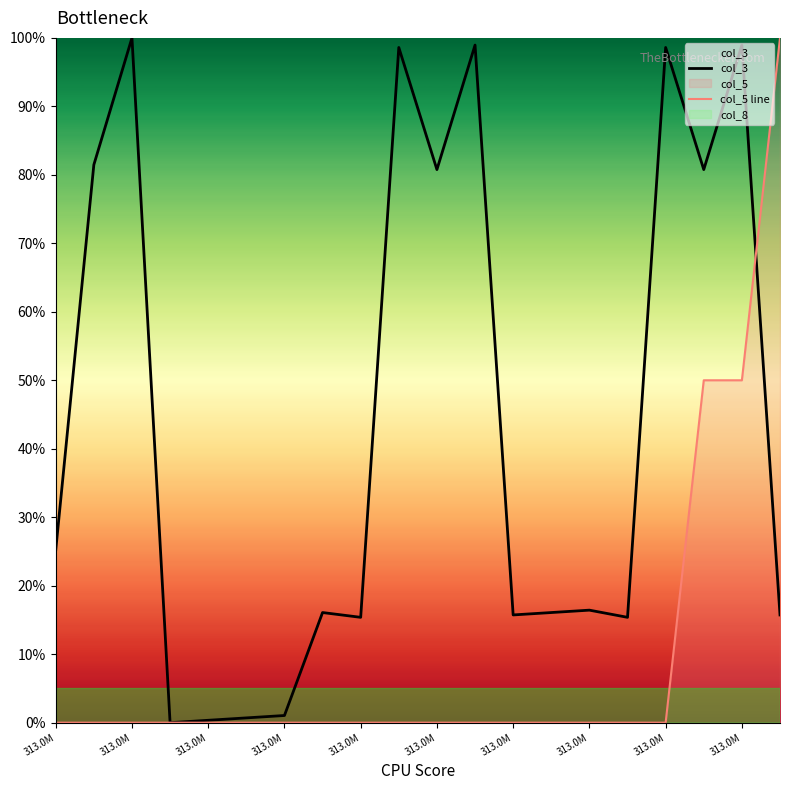

Reading left to right, what are all the values shown in this chart?

col_3: 25.2	81.5	100.0	0.0	0.3	0.7	1.0	16.1	15.4	98.6	80.8	99.0	15.7	16.1	16.4	15.4	98.6	80.8	99.0	15.7
col_5 line: 0.0	0.0	0.0	0.0	0.0	0.0	0.0	0.0	0.0	0.0	0.0	0.0	0.0	0.0	0.0	0.0	0.0	50.0	50.0	100.0